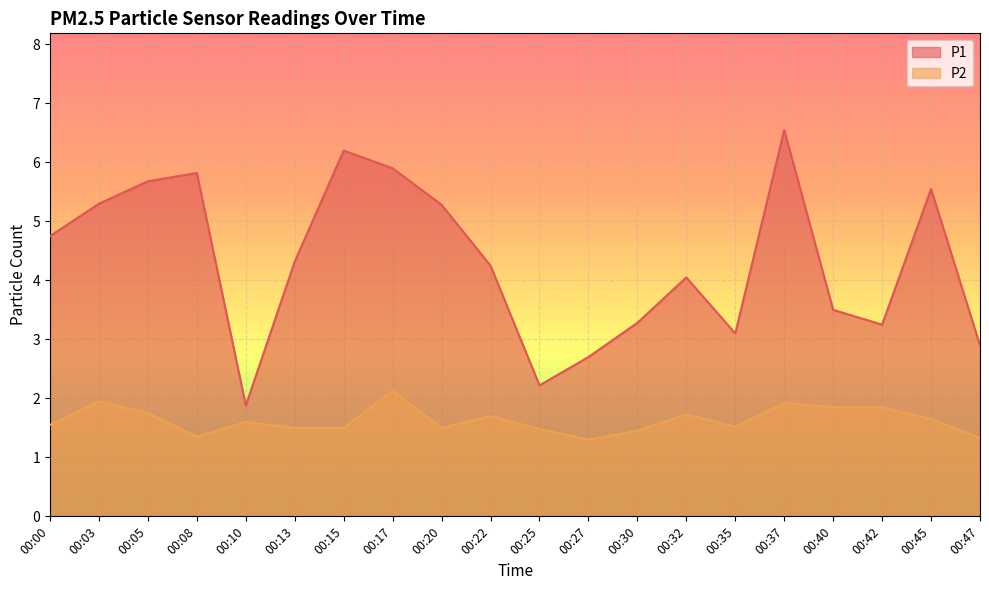

Which series has the largest range (max minus min)?

P1